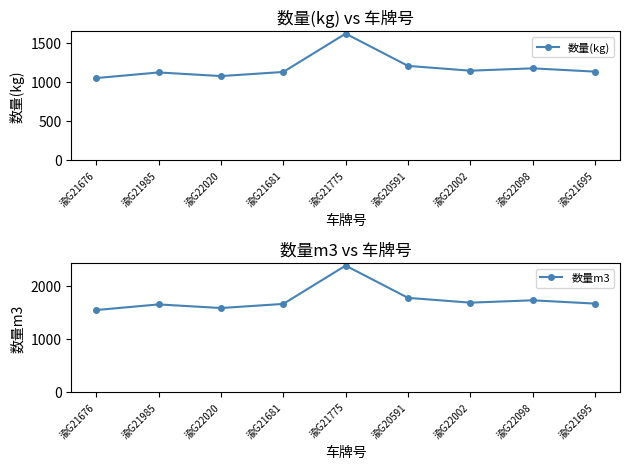

What is the label of the 7th point from the right?

渝G22020